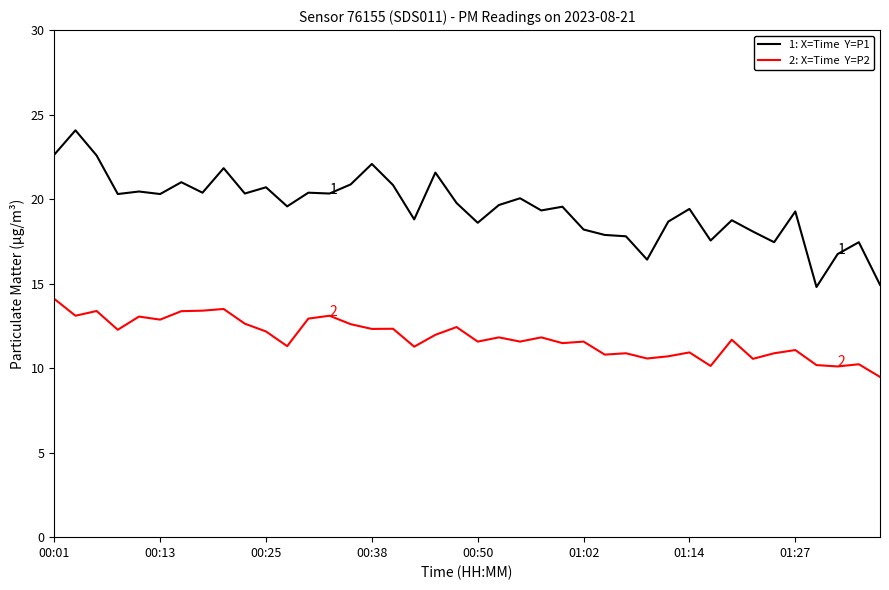

What is the minimum value shown in the chart?

9.5